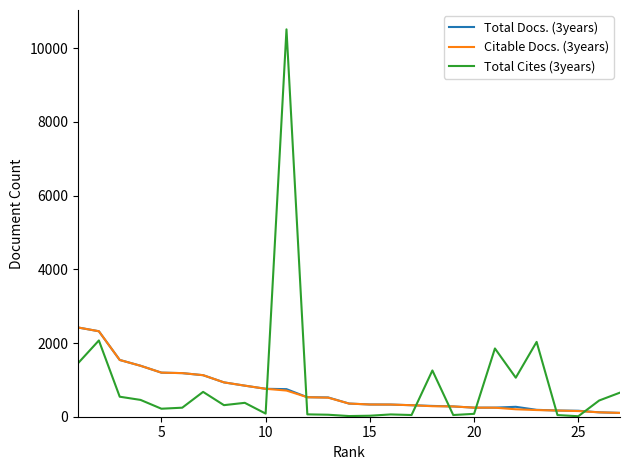

Which series has the largest range (max minus min)?

Total Cites (3years)